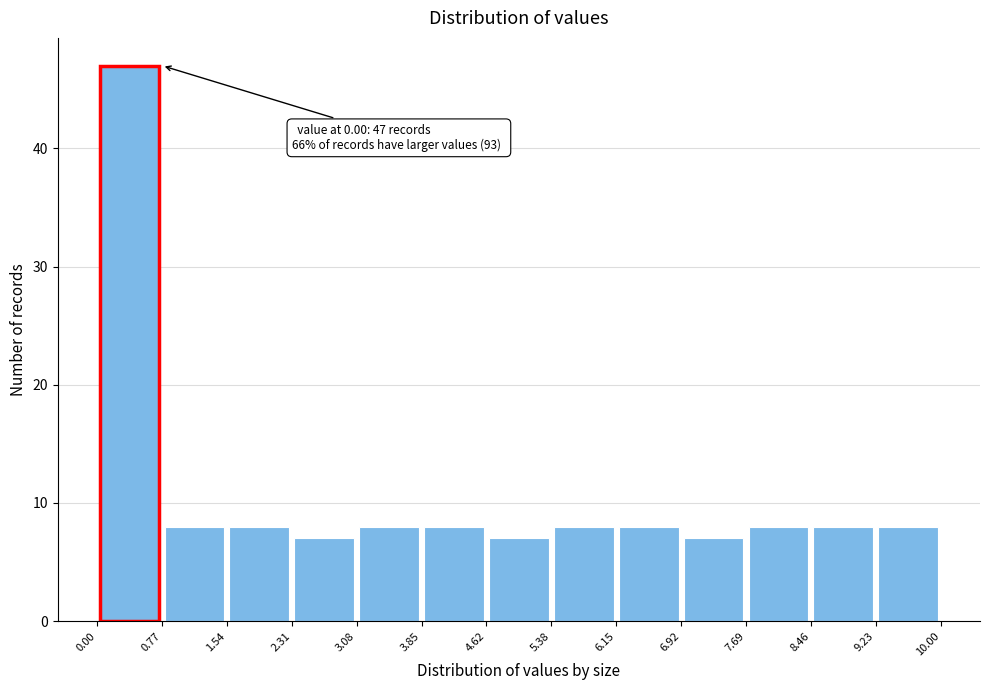

Which range on the x-axis has the tallest bar?

0.00 to 0.77